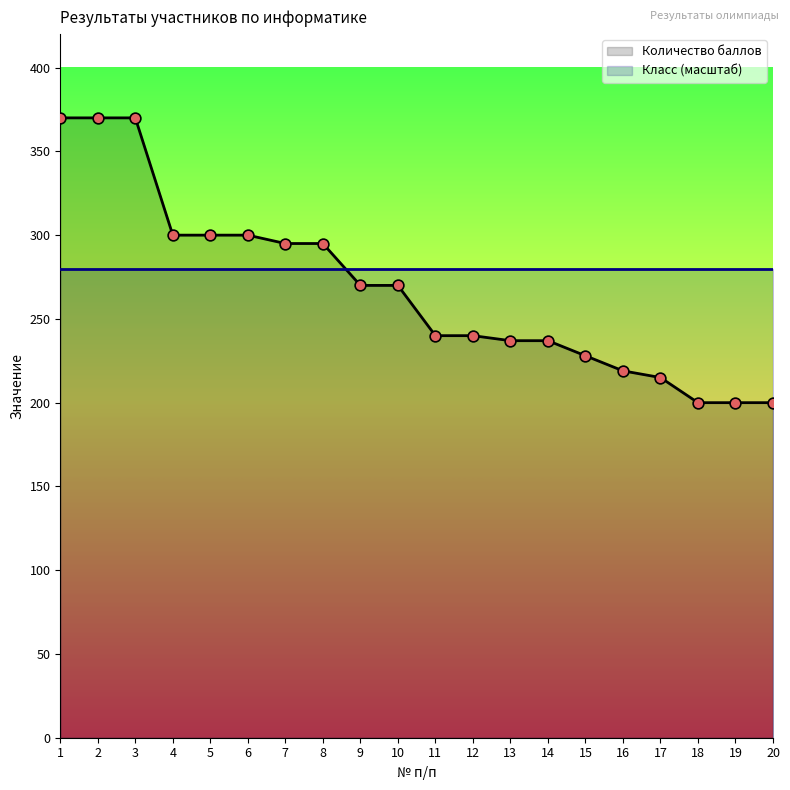

Approximately how many times larger is the value at 7 compared to 10?

1.1